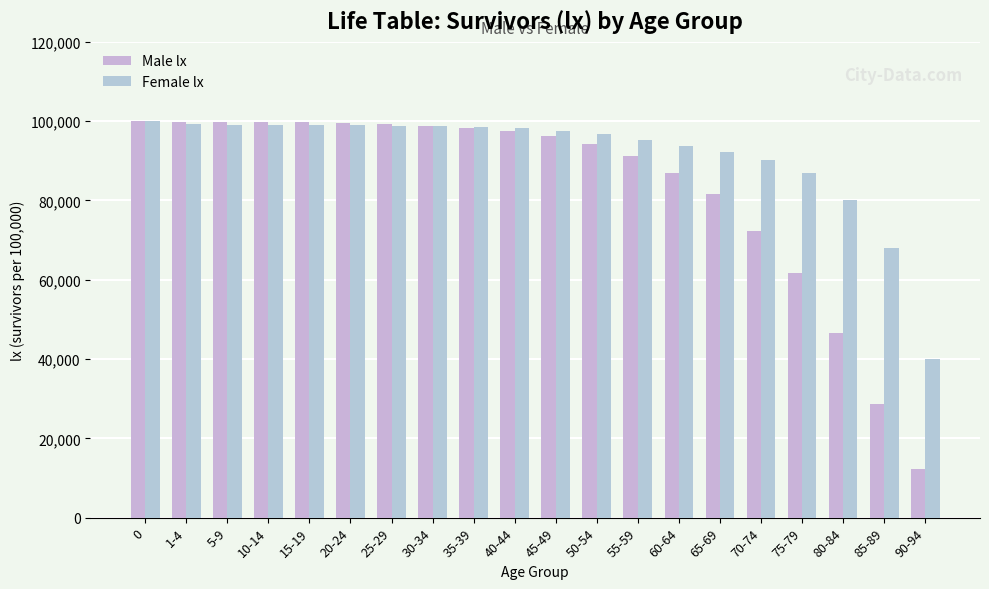

Reading right to left, list all the values displayed in this chart.

Male lx: 12278	28695	46671	61642	72184	81691	86839	91224	94178	96268	97549	98257	98706	99259	99395	99696	99712	99730	99788	100000
Female lx: 40000	68000	80000	87000	90100	92142	93721	95282	96708	97580	98380	98561	98673	98781	98982	99028	99052	99070	99227	100000